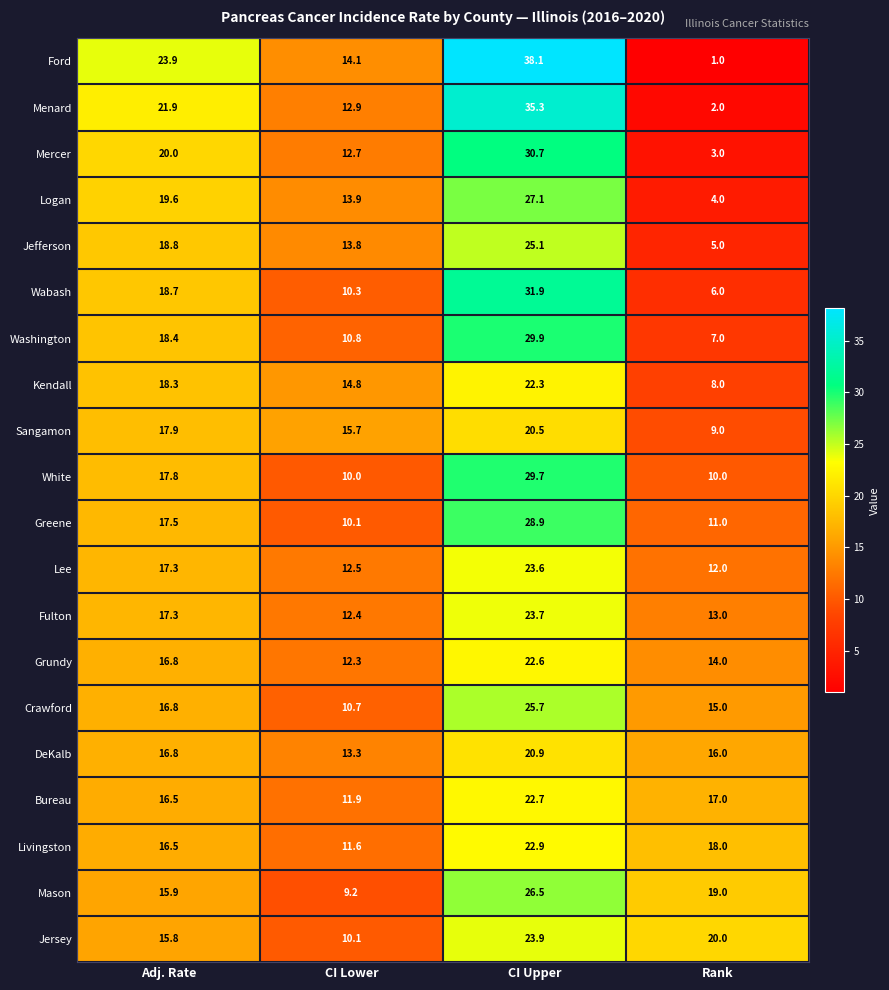

What is the sum of the Ford values at Rank and Adj. Rate?

24.9